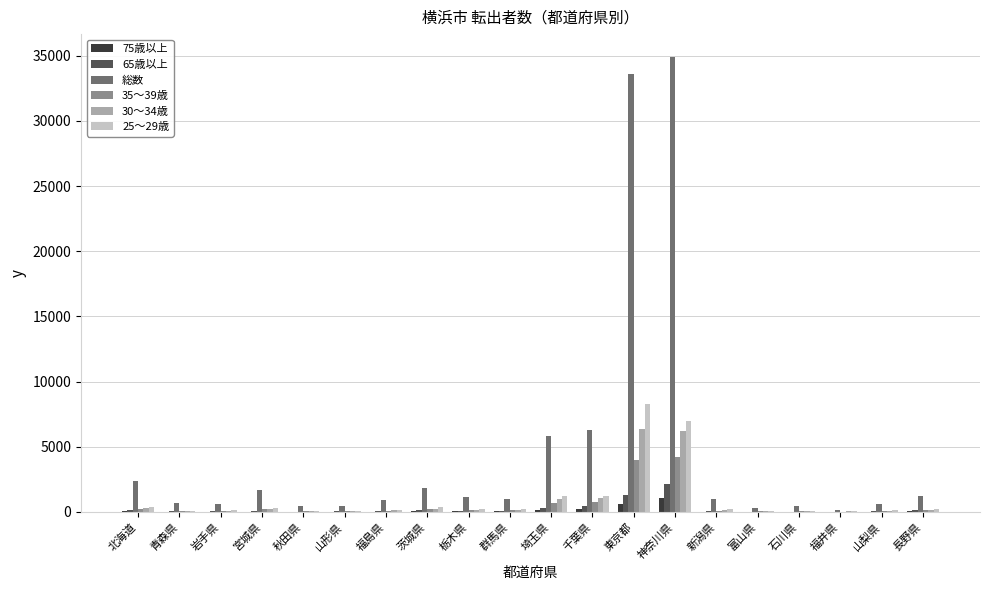

What is the sum of the 総数 values at 宮城県 and 東京都?

35333